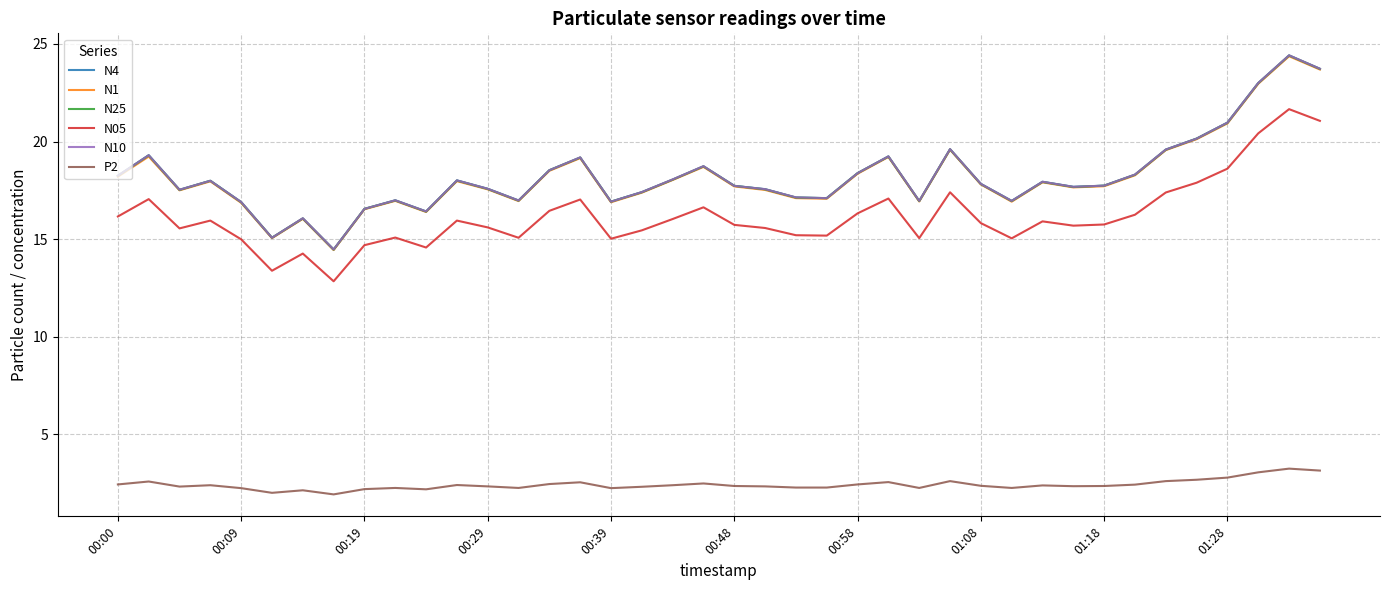

Does the chart display data point markers on the line(s)?

No